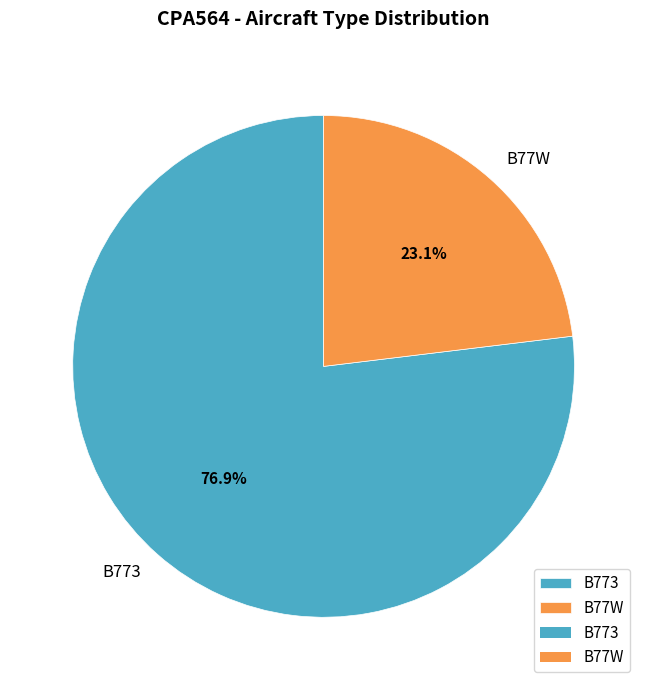

To the nearest percent, what is the difference between the largest and smallest slice percentages?

54%